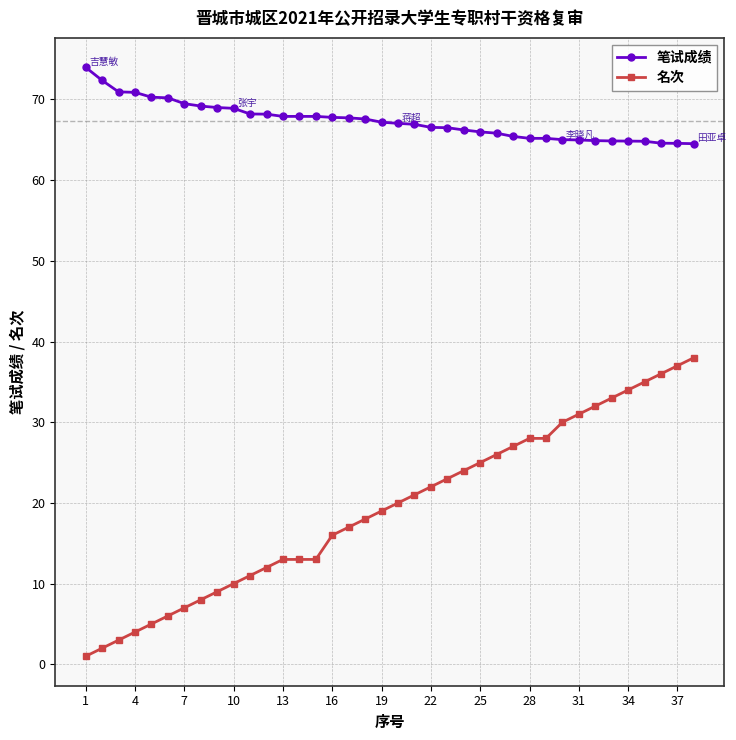

What is the maximum value for 名次?

38.0